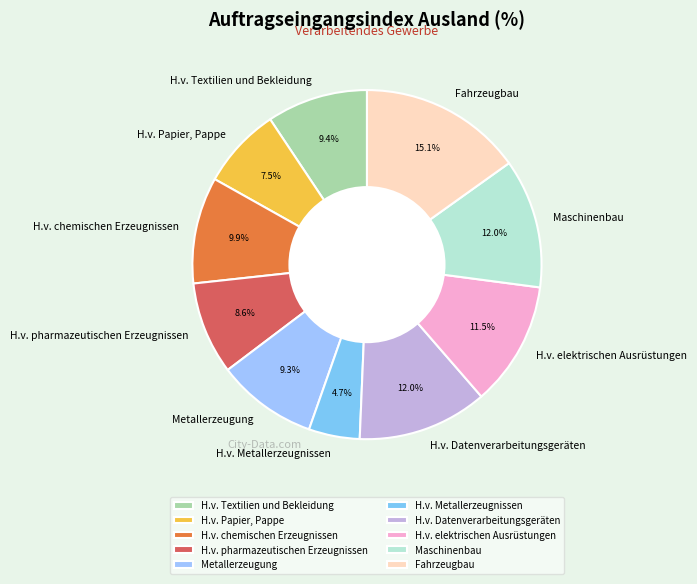

What percentage is the H.v. Textilien und Bekleidung slice, to the nearest percent?

9%